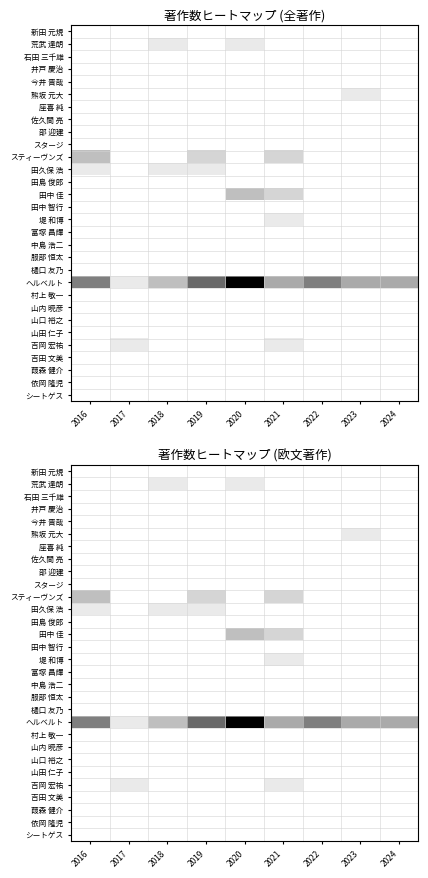

What is the total value across all series at 2022?

6